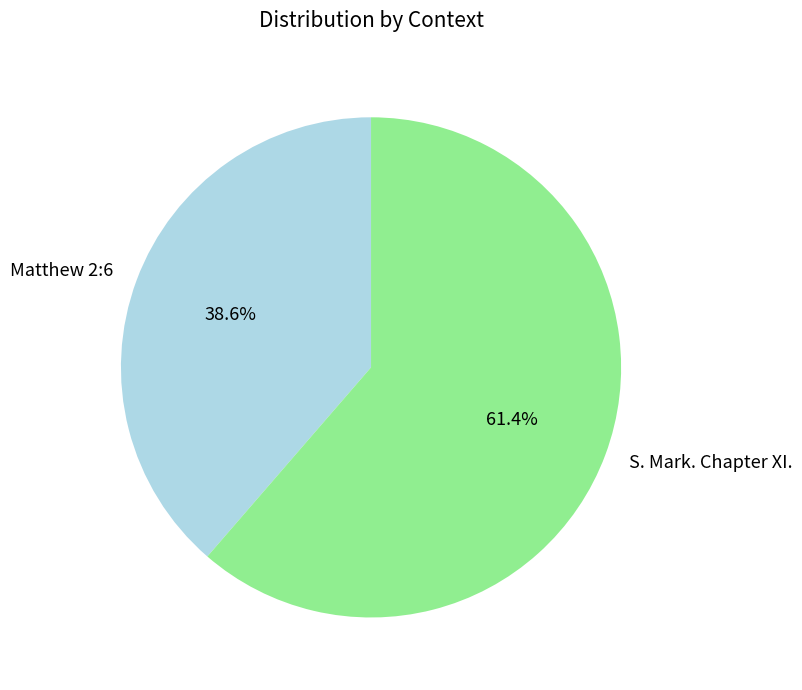

Is the sum of Matthew 2:6 and S. Mark. Chapter XI. greater than half?

Yes